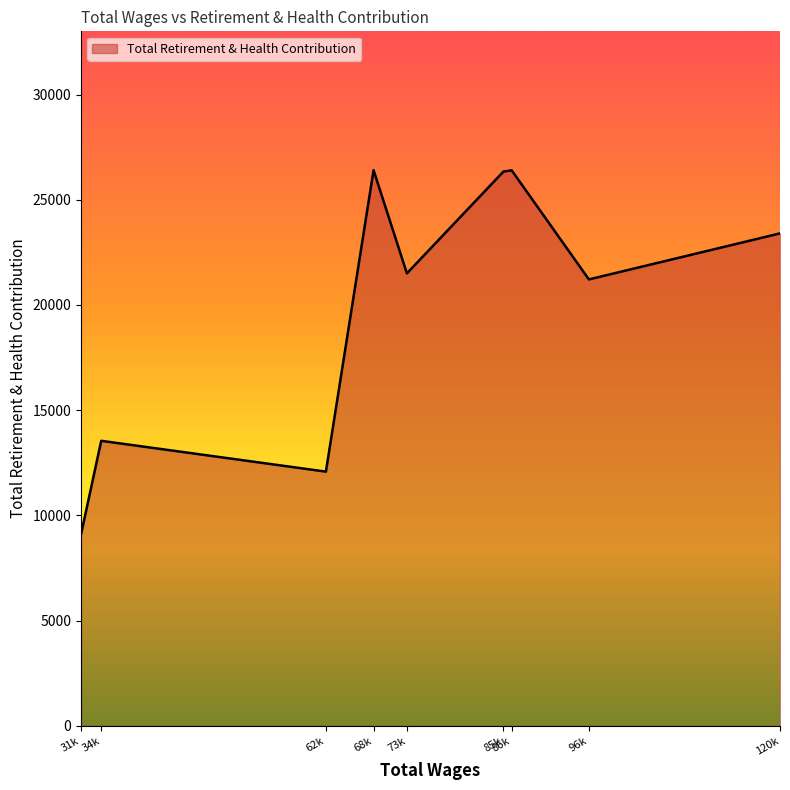

Read the value at 62k, to the nearest 10.

12080